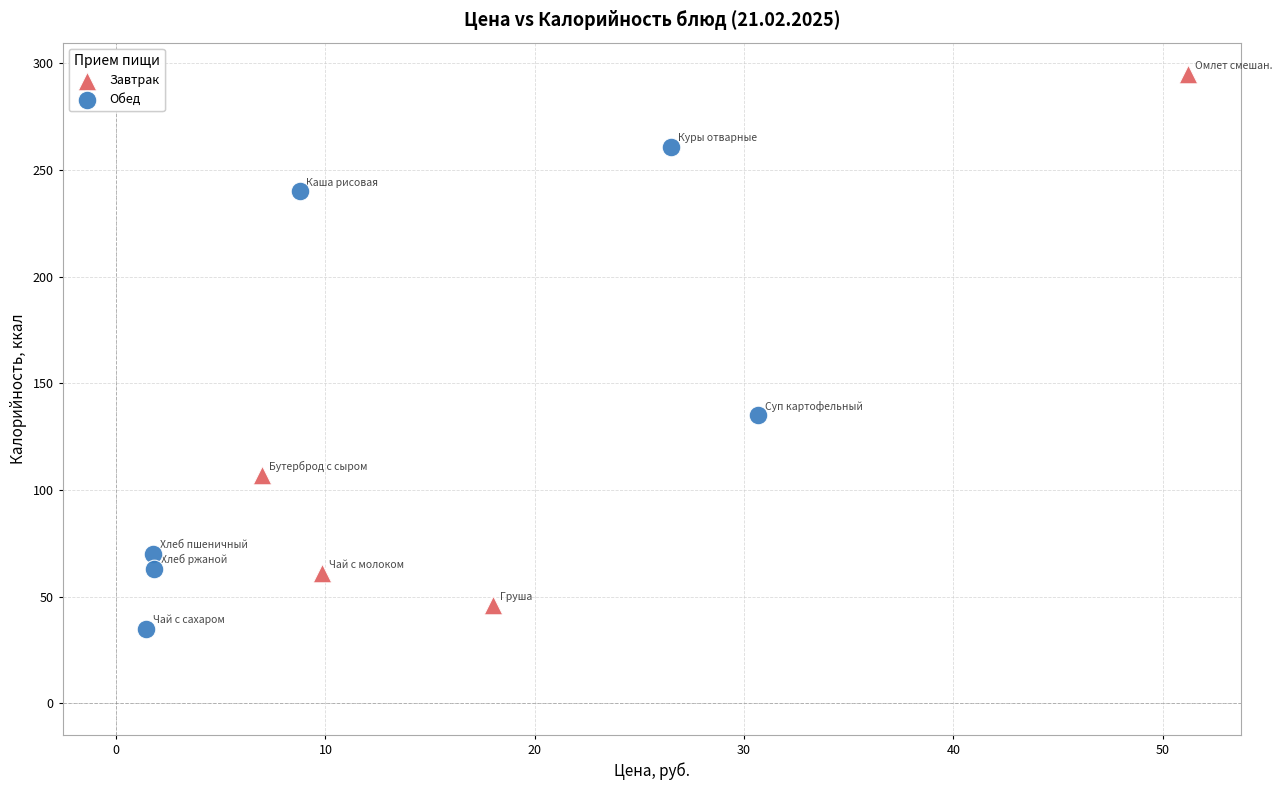

Which series reaches the maximum Y coordinate?

Завтрак